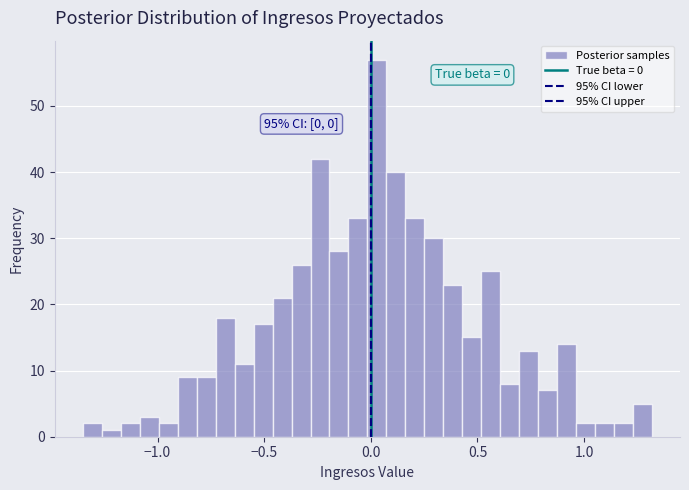

Read against the x-axis, roughly where is the centre of the tallest bar?

0.05